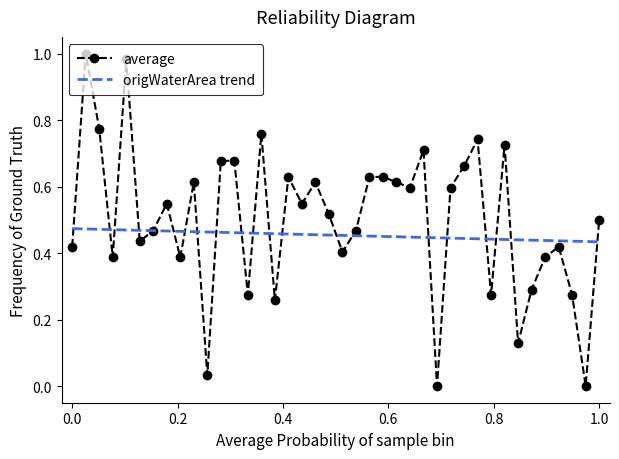

How many origWaterArea trend values are between 0 and 1?

40